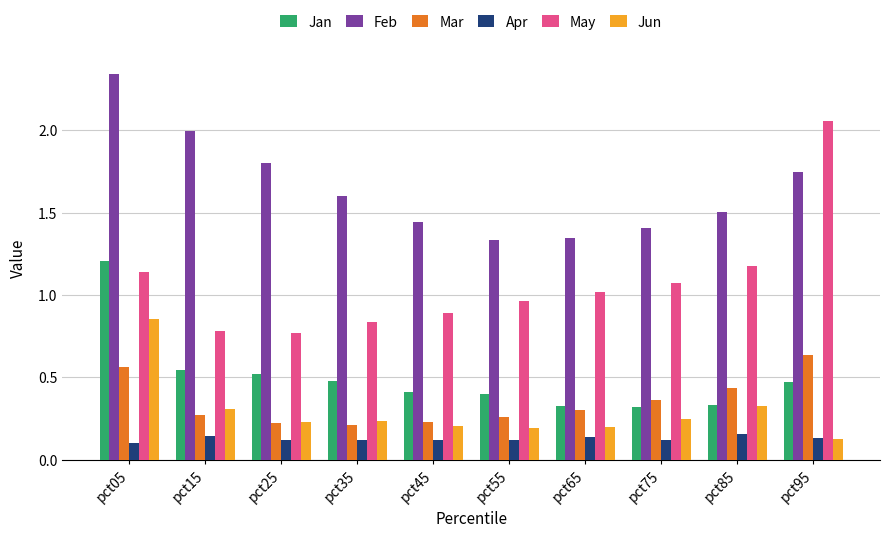

How many bars are there in each group?

6